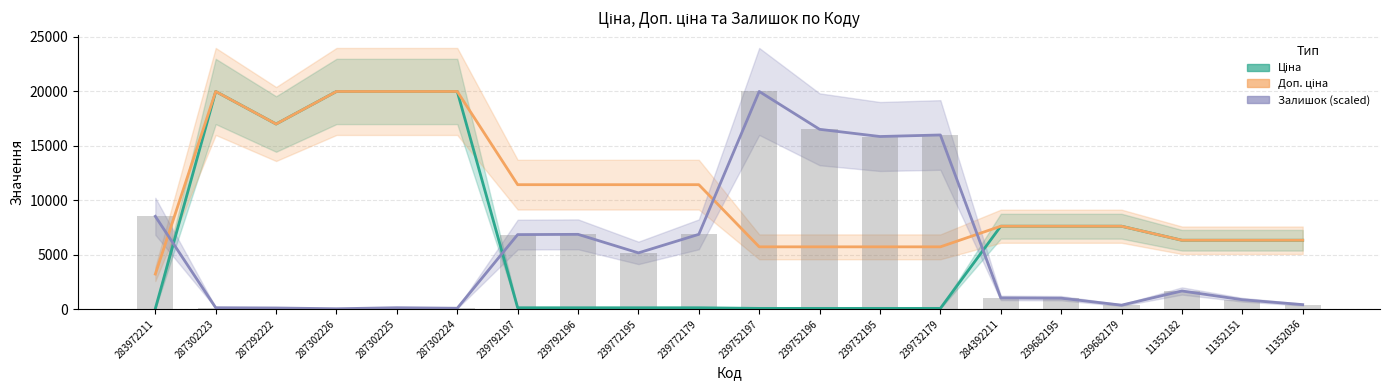

Which series has the largest total across all categories?

Доп. ціна